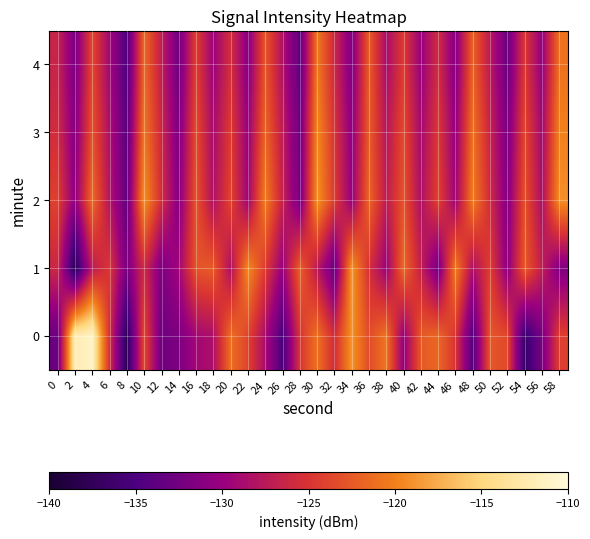

Reading left to right, what are all the values shown in this chart?

0: 0=-133.0	2=-111.9	4=-111.2	6=-125.3	8=-137.9	10=-123.6	12=-132.6	14=-131.9	16=-129.2	18=-128.6	20=-121.1	22=-123.9	24=-128.8	26=-135.1	28=-125.1	30=-120.9	32=-125.6	34=-118.9	36=-123.4	38=-120.7	40=-130.2	42=-122.5	44=-121.6	46=-125.0	48=-134.5	50=-122.7	52=-123.6	54=-136.6	56=-132.1	58=-124.2
1: 0=-126.2	2=-138.1	4=-127.2	6=-124.8	8=-132.0	10=-125.8	12=-131.7	14=-129.4	16=-122.9	18=-122.4	20=-128.4	22=-119.3	24=-124.6	26=-130.1	28=-122.0	30=-127.4	32=-133.2	34=-118.7	36=-125.3	38=-129.9	40=-121.4	42=-126.8	44=-132.3	46=-120.1	48=-128.6	50=-124.2	52=-130.8	54=-122.4	56=-127.0	58=-131.6
2: 0=-124.1	2=-130.7	4=-121.3	6=-127.9	8=-133.4	10=-119.0	12=-125.6	14=-131.1	16=-122.8	18=-128.3	20=-123.9	22=-129.5	24=-120.1	26=-126.7	28=-132.2	30=-118.9	32=-124.5	34=-130.0	36=-121.7	38=-127.2	40=-122.9	42=-128.4	44=-124.0	46=-129.6	48=-120.2	50=-125.8	52=-131.3	54=-123.0	56=-128.5	58=-119.2
3: 0=-125.7	2=-131.2	4=-122.9	6=-128.4	8=-134.0	10=-120.6	12=-126.1	14=-131.7	16=-123.3	18=-128.9	20=-124.5	22=-130.0	24=-121.7	26=-127.2	28=-132.8	30=-119.5	32=-125.0	34=-130.6	36=-122.2	38=-127.8	40=-123.5	42=-129.0	44=-124.7	46=-130.2	48=-120.9	50=-126.5	52=-132.0	54=-123.7	56=-129.2	58=-119.9
4: 0=-126.5	2=-132.0	4=-123.7	6=-129.2	8=-134.8	10=-121.5	12=-127.0	14=-132.6	16=-124.2	18=-129.8	20=-125.5	22=-131.0	24=-122.7	26=-128.2	28=-133.8	30=-120.5	32=-126.0	34=-131.6	36=-122.2	38=-128.8	40=-124.5	42=-130.0	44=-125.7	46=-131.2	48=-121.9	50=-127.5	52=-133.0	54=-124.7	56=-130.2	58=-120.9